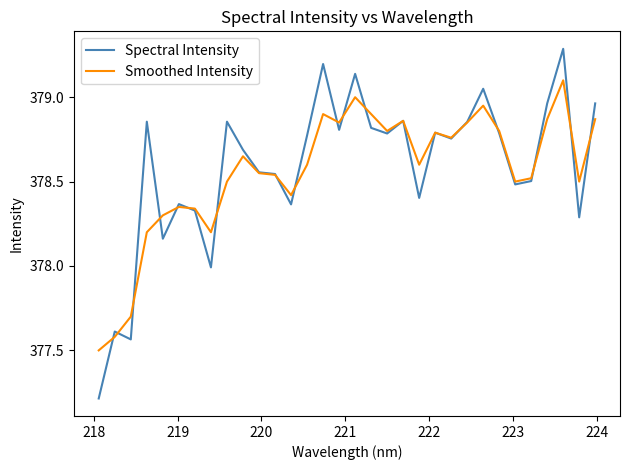

What is the minimum value for Smoothed Intensity?

377.5